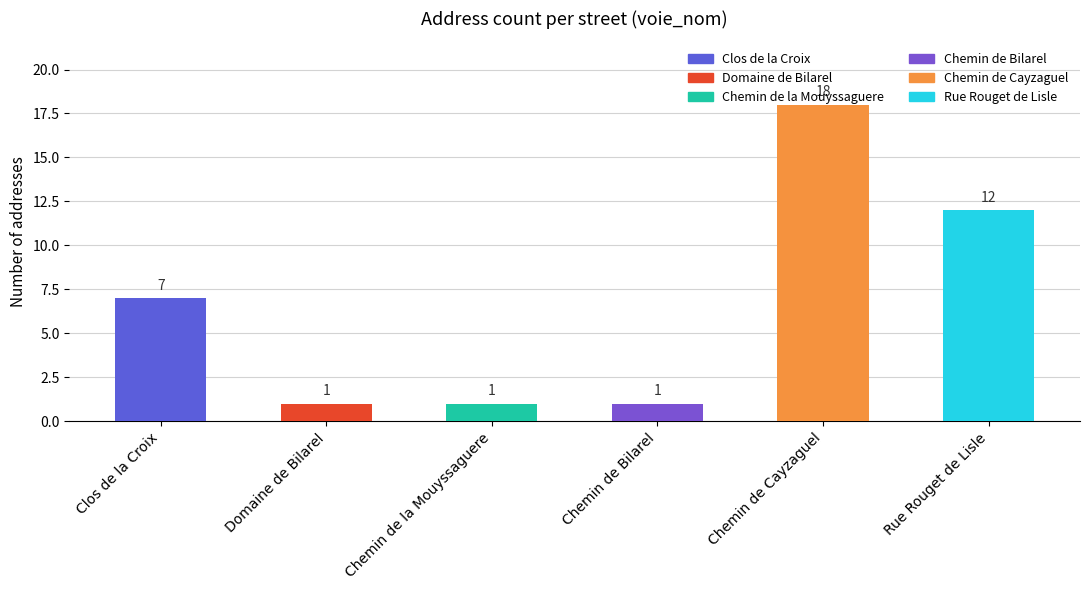

What is the greatest value displayed?

18